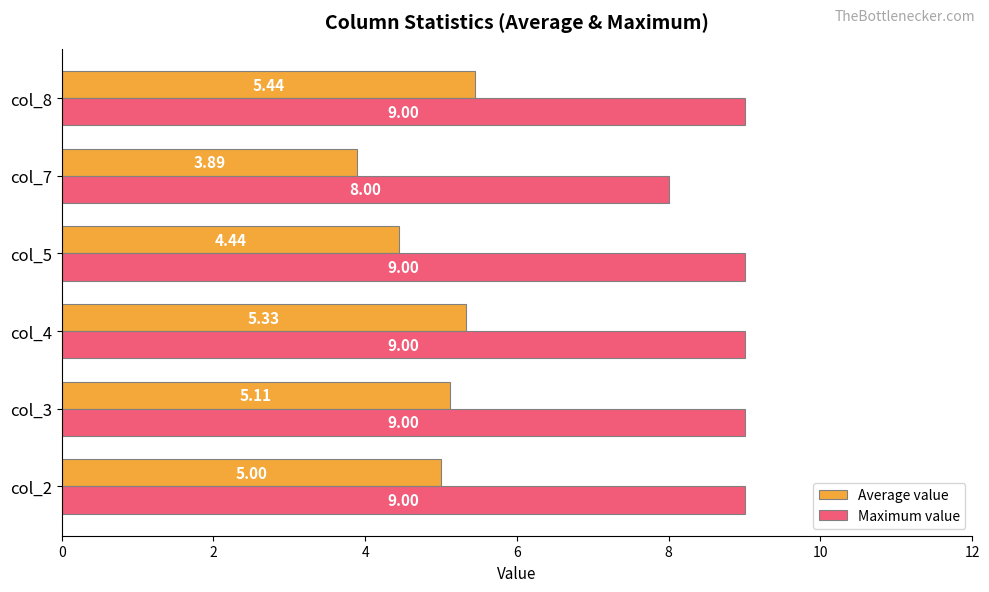

Rank the series at col_7 from lowest to highest value.

Average value, Maximum value